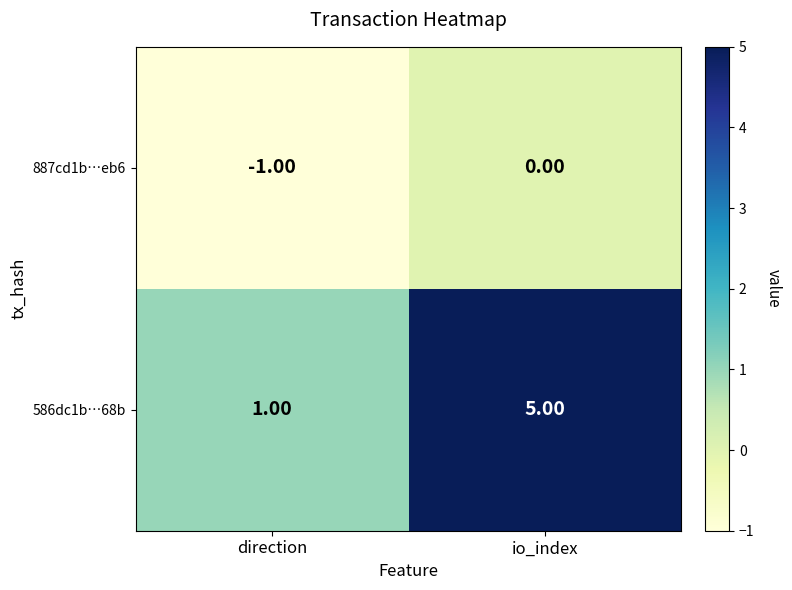

Which series has the largest total across all categories?

586dc1b…68b